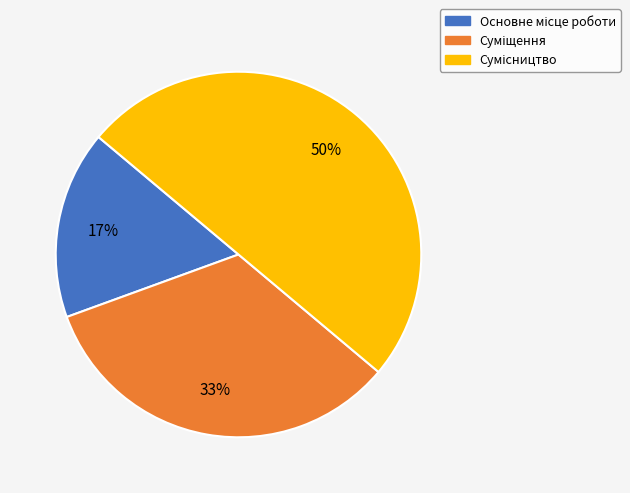

To the nearest percent, what is the average slice percentage?

33%